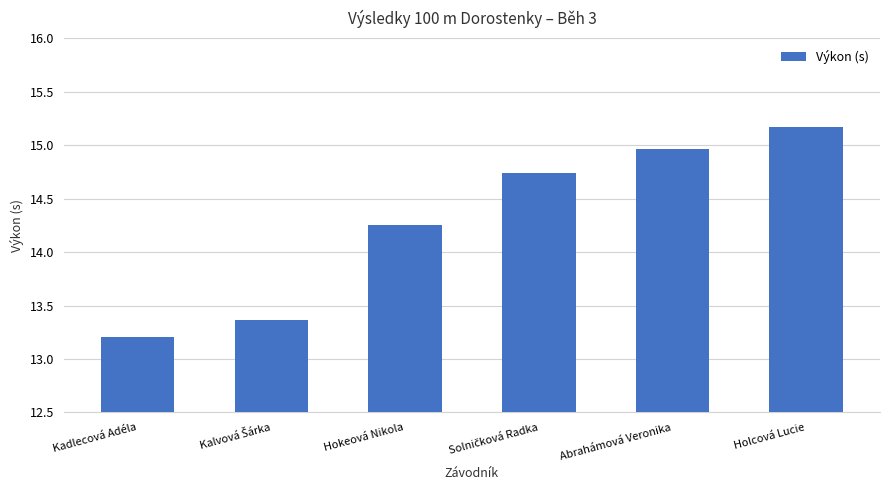

The value at Hokeová Nikola is 8.7. True or false?

False